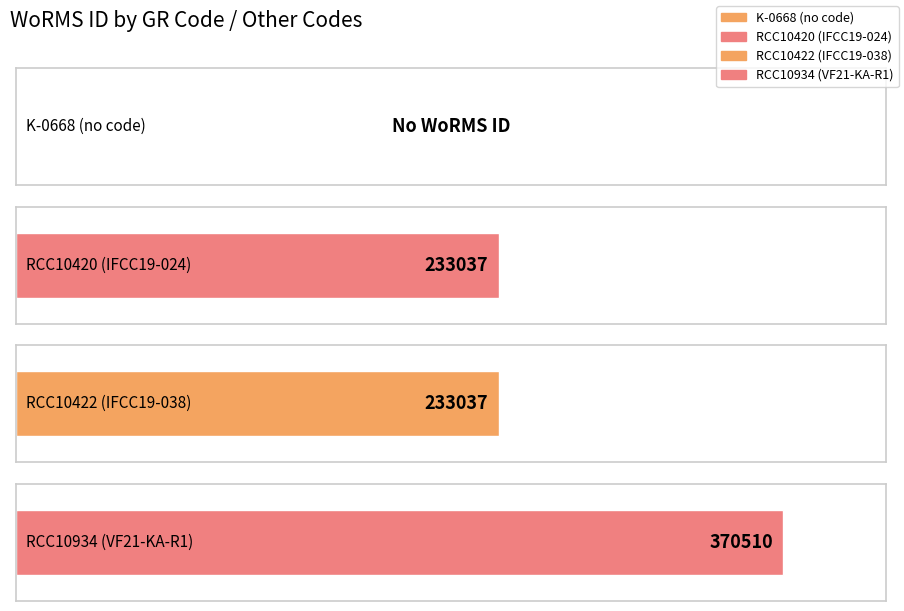

True or false: the data shows 651506 at RCC10934 (VF21-KA-R1).

False